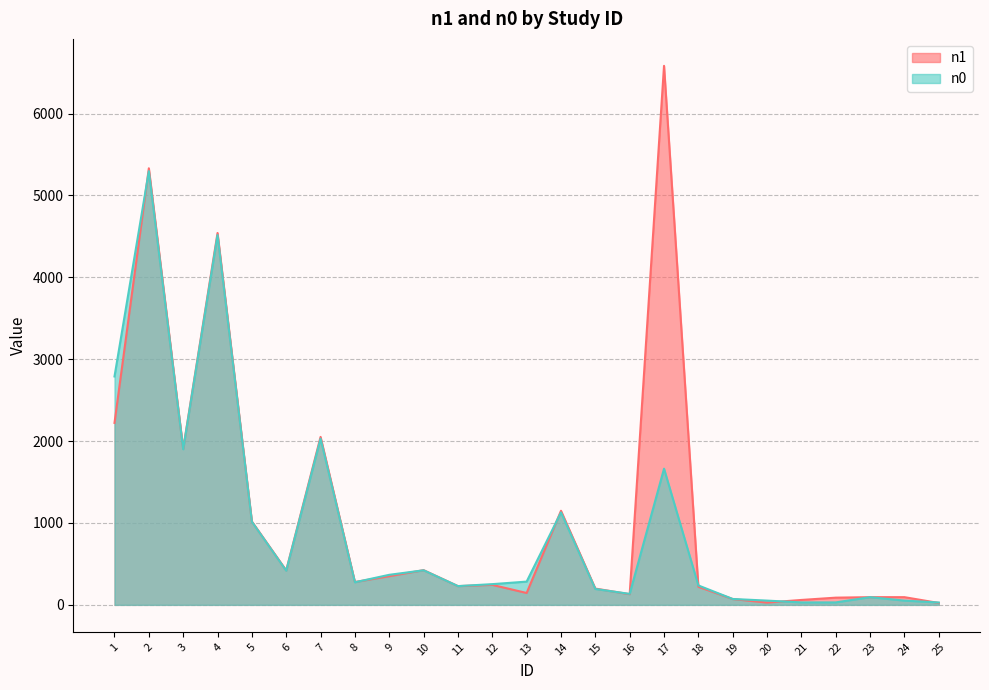

What is the total value across all series at 21?

90